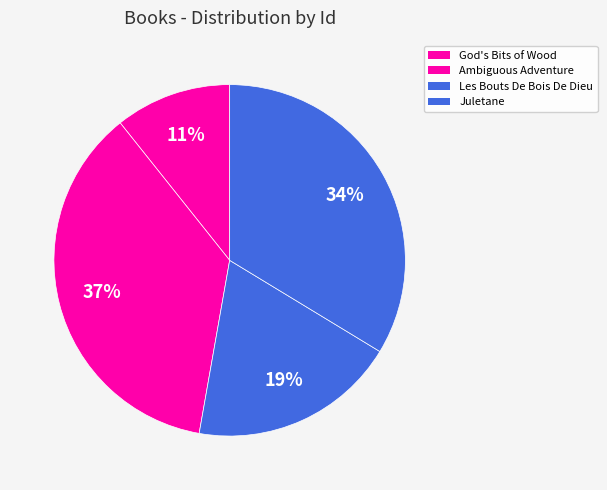

How many slices are in this pie chart?

4